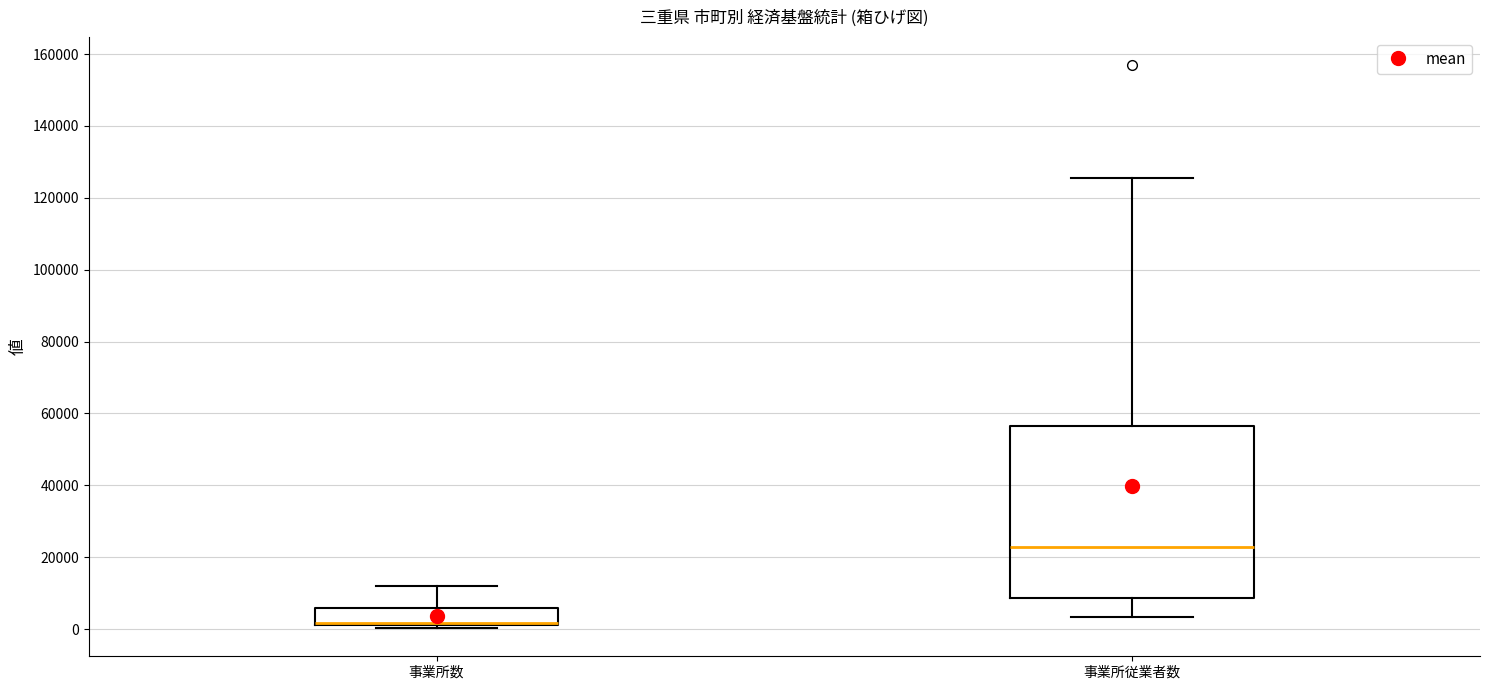

Which box is the tallest, from its lower edge to its upper edge?

事業所従業者数